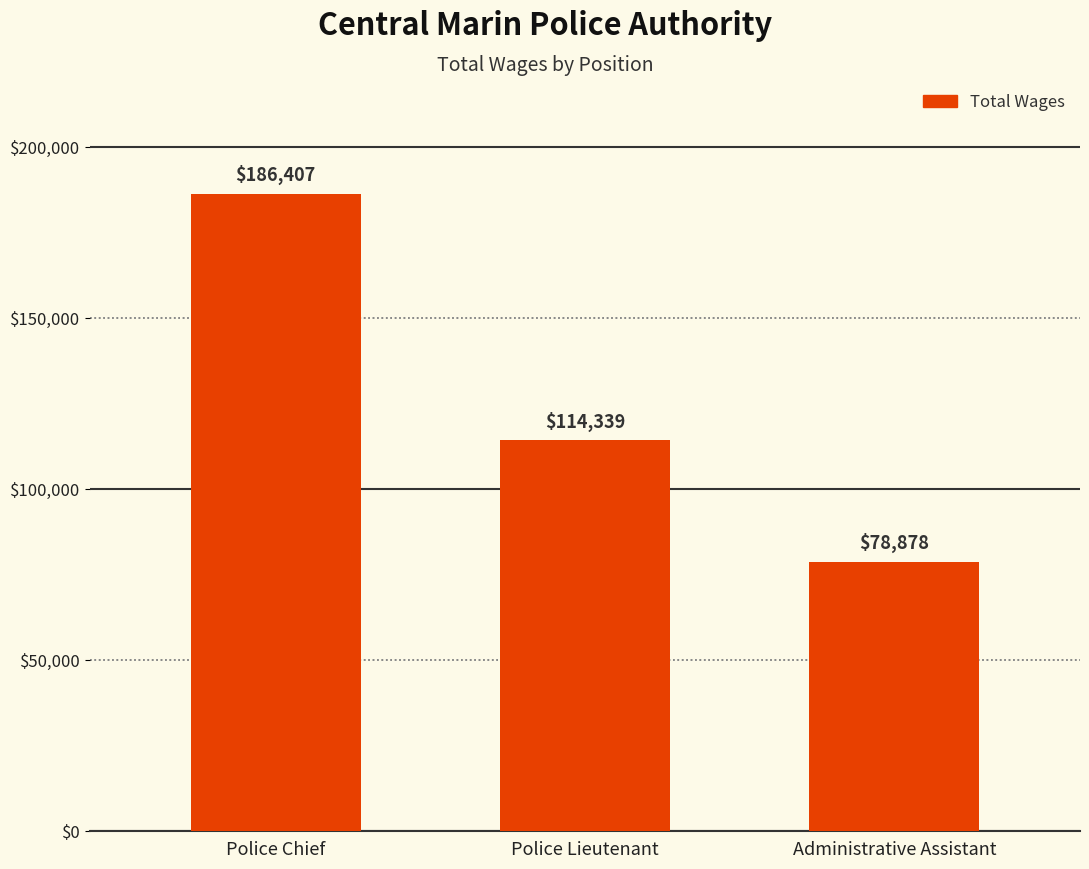

What is the greatest value displayed?

186407